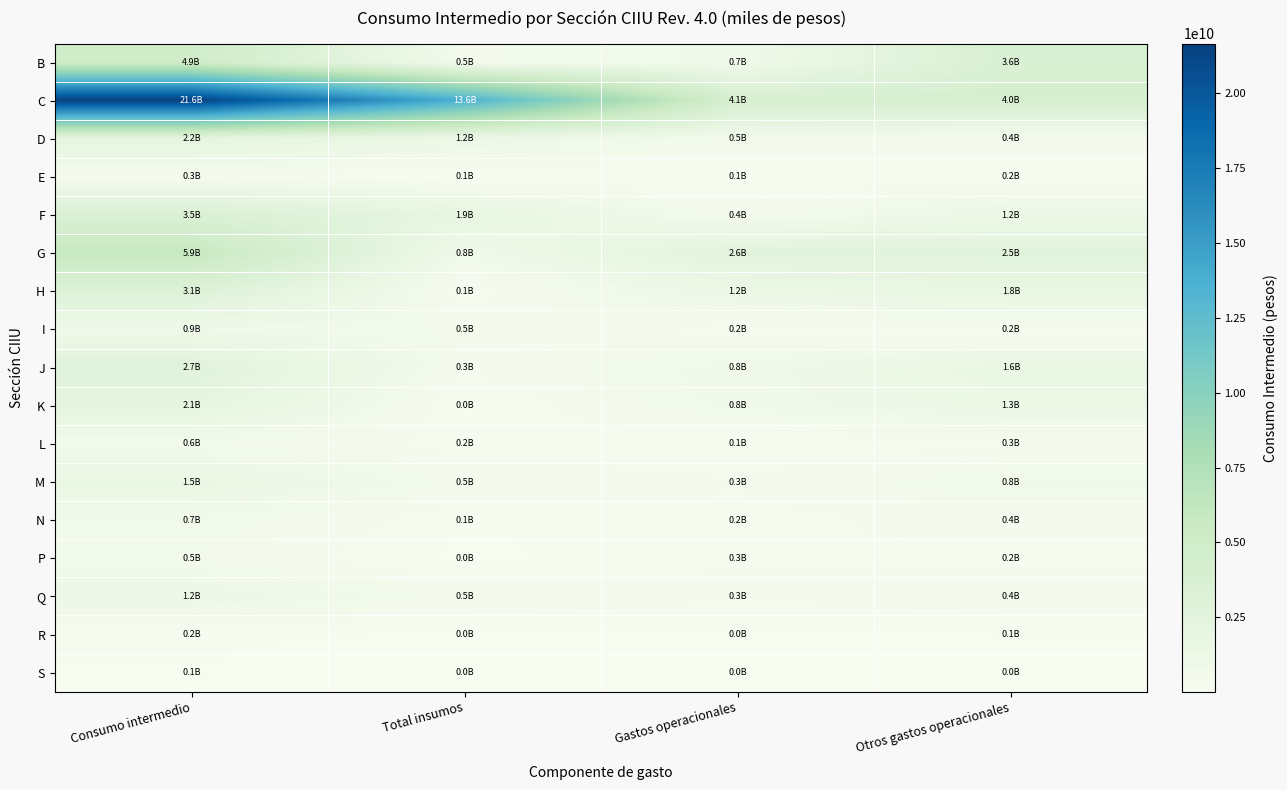

Is the value of L at Total insumos greater than the value of M at Total insumos?

No